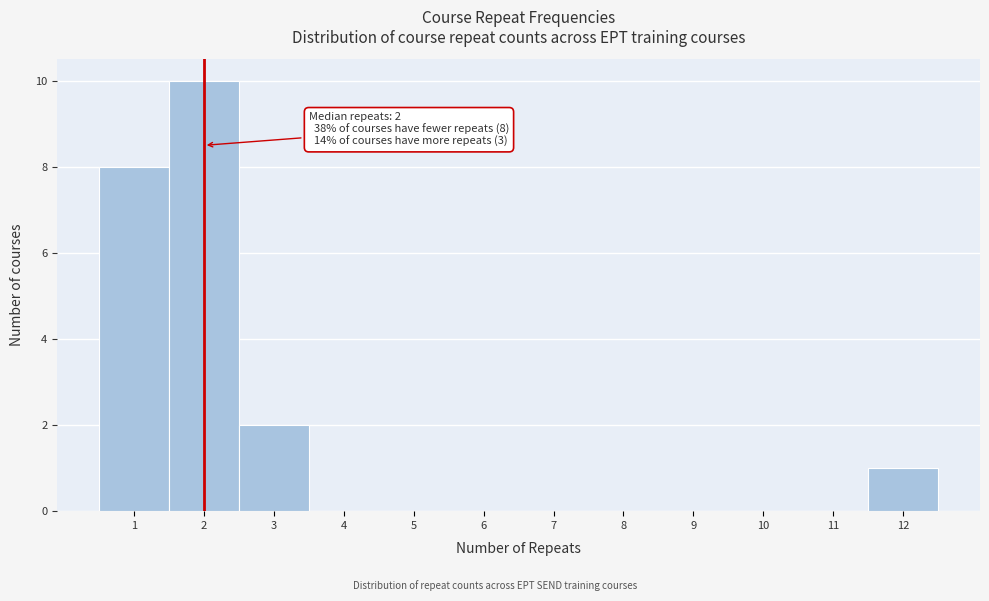

Which range on the x-axis has the tallest bar?

1.5 to 2.5